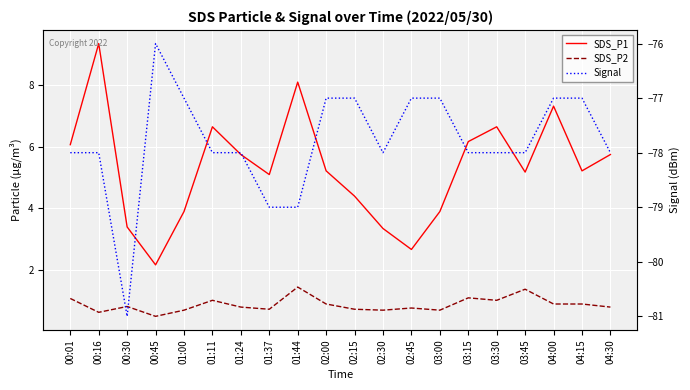

The value of Signal at 02:00 is -53.2. True or false?

False